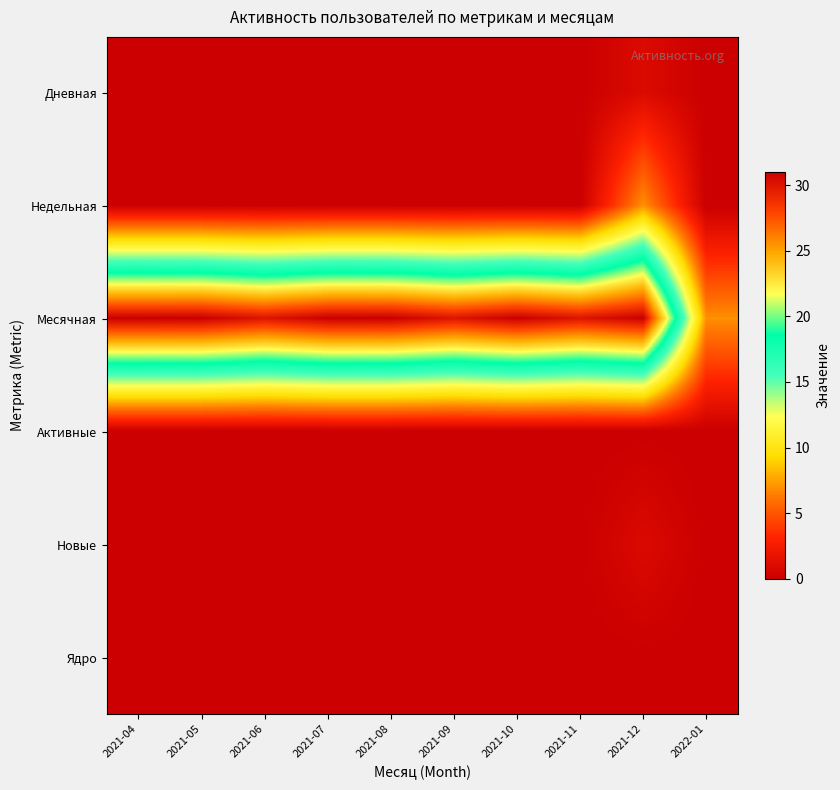

Reading left to right, list all the values displayed in this chart.

Дневная: 2021-04=0	2021-05=0	2021-06=0	2021-07=0	2021-08=0	2021-09=0	2021-10=0	2021-11=0	2021-12=1	2022-01=0
Недельная: 2021-04=0	2021-05=0	2021-06=0	2021-07=0	2021-08=0	2021-09=0	2021-10=0	2021-11=0	2021-12=7	2022-01=0
Месячная: 2021-04=31	2021-05=31	2021-06=30	2021-07=31	2021-08=31	2021-09=30	2021-10=31	2021-11=30	2021-12=31	2022-01=7
Активные: 2021-04=0	2021-05=0	2021-06=0	2021-07=0	2021-08=0	2021-09=0	2021-10=0	2021-11=0	2021-12=0	2022-01=0
Новые: 2021-04=0	2021-05=0	2021-06=0	2021-07=0	2021-08=0	2021-09=0	2021-10=0	2021-11=0	2021-12=1	2022-01=0
Ядро: 2021-04=0	2021-05=0	2021-06=0	2021-07=0	2021-08=0	2021-09=0	2021-10=0	2021-11=0	2021-12=0	2022-01=0